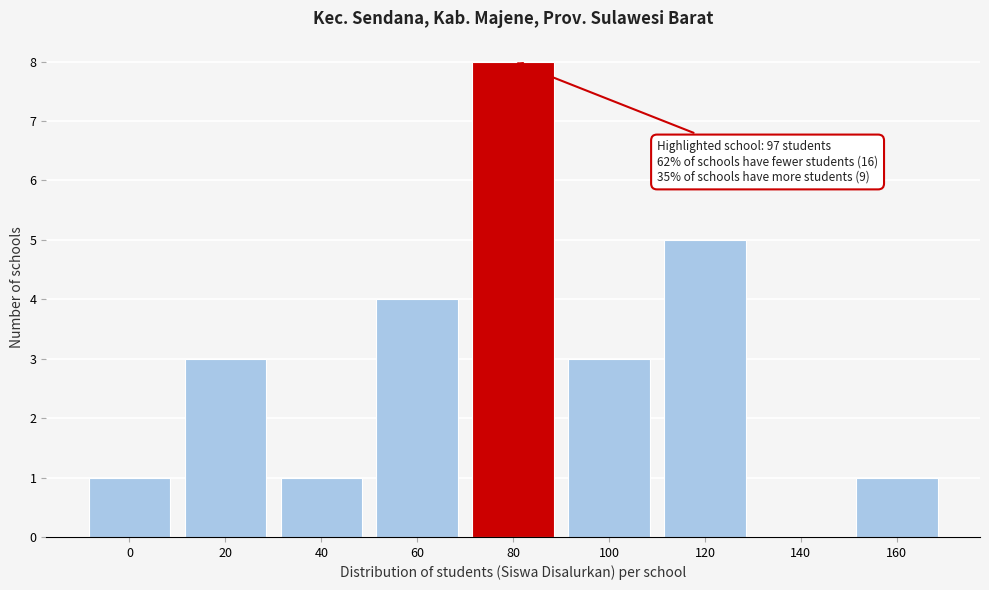

Reading left to right, extract all data points from this chart.

0=1	20=3	40=1	60=4	80=8	100=3	120=5	140=0	160=1